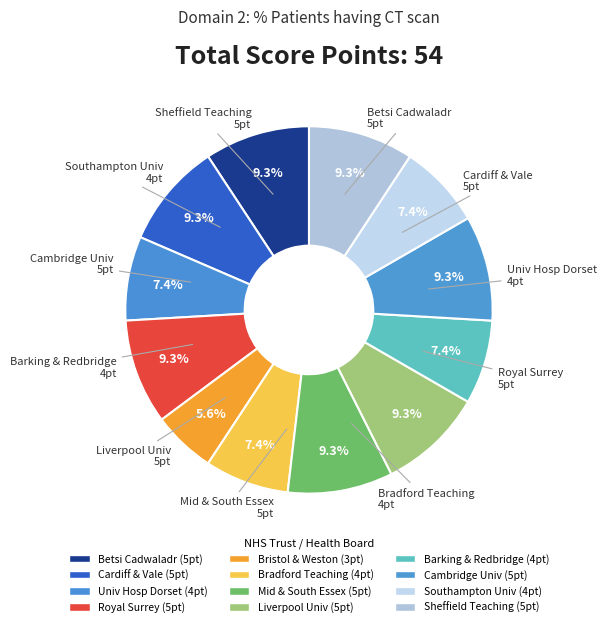

To the nearest percent, what is the average slice percentage?

8%